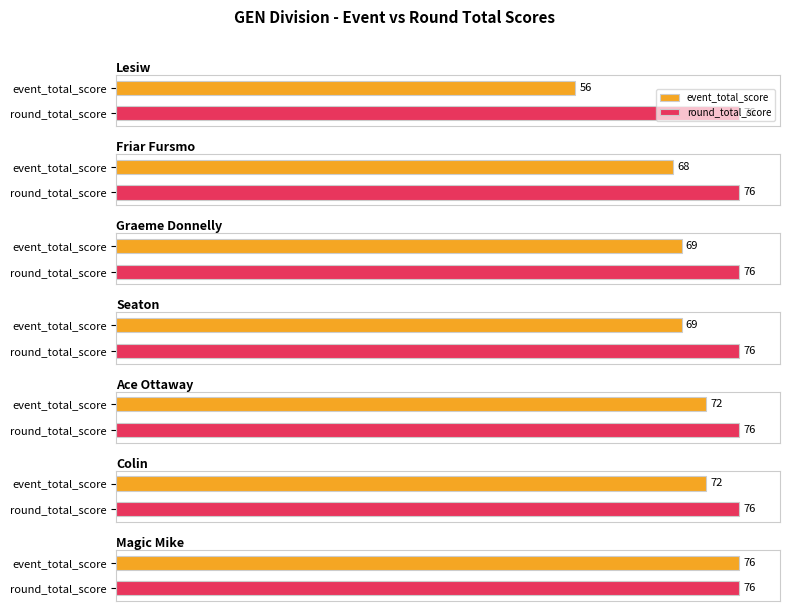

True or false: round_total_score has a value of 27 at Friar Fursmo.

False